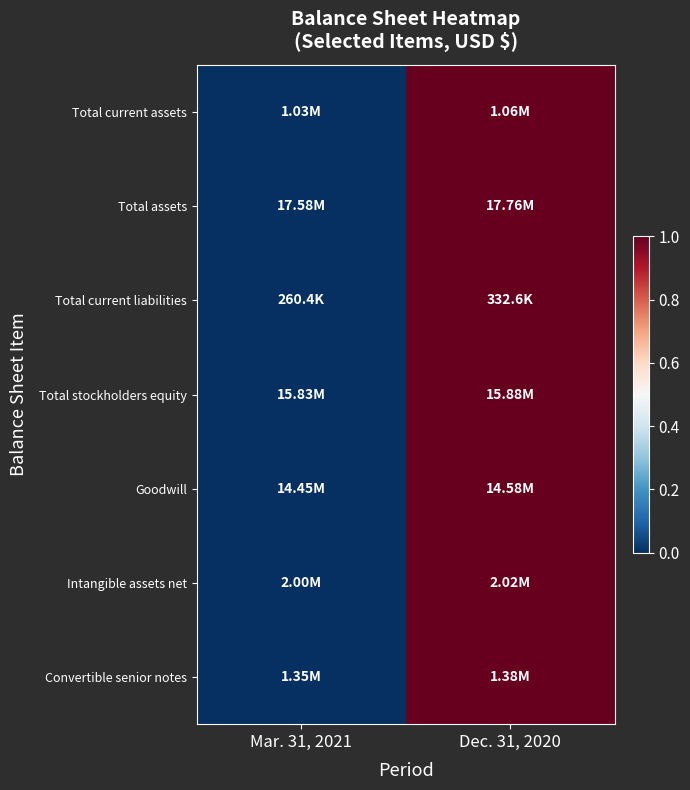

Reading left to right, transcribe all the data shown in this chart.

Total current assets: Mar. 31, 2021=0.0	Dec. 31, 2020=1.0
Total assets: Mar. 31, 2021=0.0	Dec. 31, 2020=1.0
Total current liabilities: Mar. 31, 2021=0.0	Dec. 31, 2020=1.0
Total stockholders equity: Mar. 31, 2021=0.0	Dec. 31, 2020=1.0
Goodwill: Mar. 31, 2021=0.0	Dec. 31, 2020=1.0
Intangible assets net: Mar. 31, 2021=0.0	Dec. 31, 2020=1.0
Convertible senior notes: Mar. 31, 2021=0.0	Dec. 31, 2020=1.0